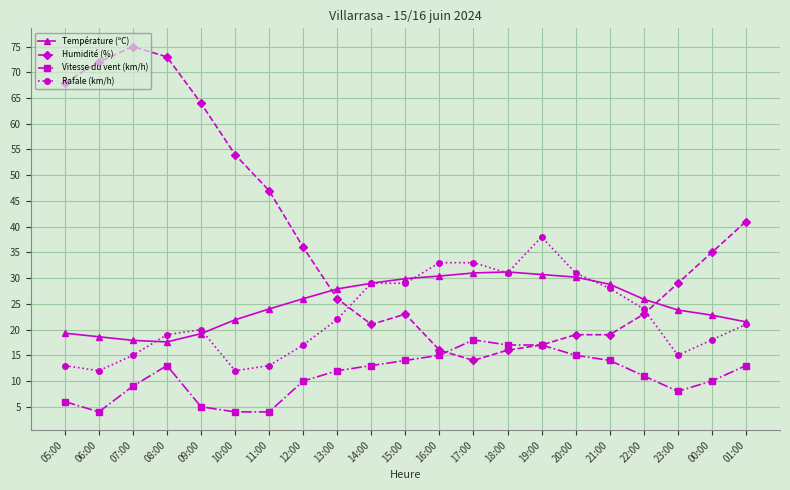

Which series changed the most between 16:00 and 01:00?

Humidité (%)